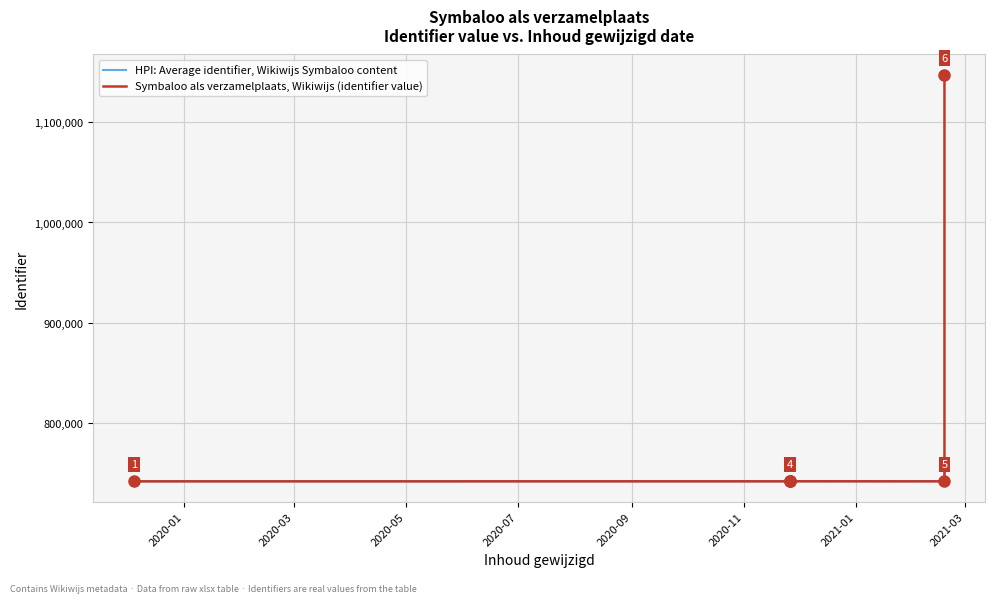

What are all the series names shown in the legend?

HPI: Average identifier, Wikiwijs Symbaloo content, Symbaloo als verzamelplaats, Wikiwijs (identifier value)